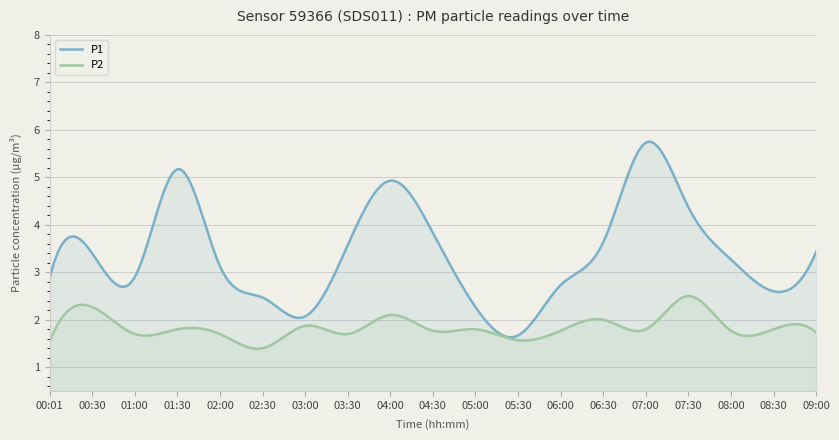

Which series has the largest range (max minus min)?

P1